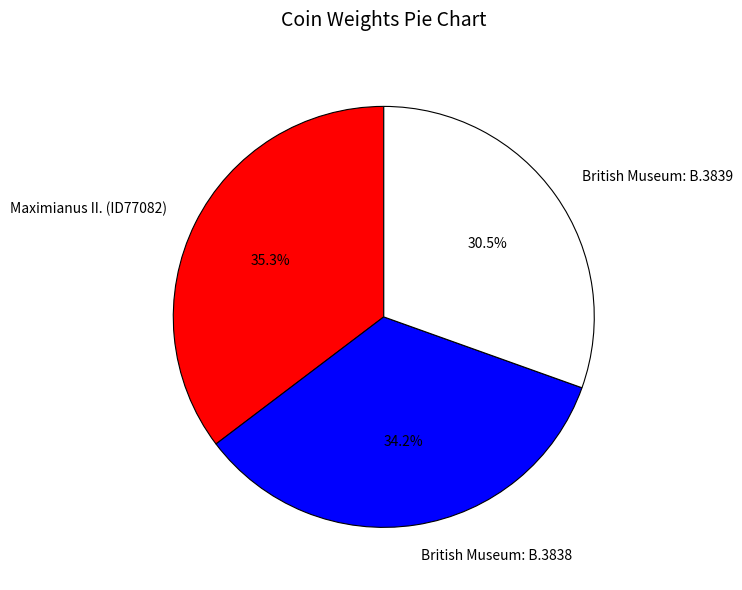

Approximately how many times larger is the value at British Museum: B.3839 compared to Maximianus II. (ID77082)?

0.9